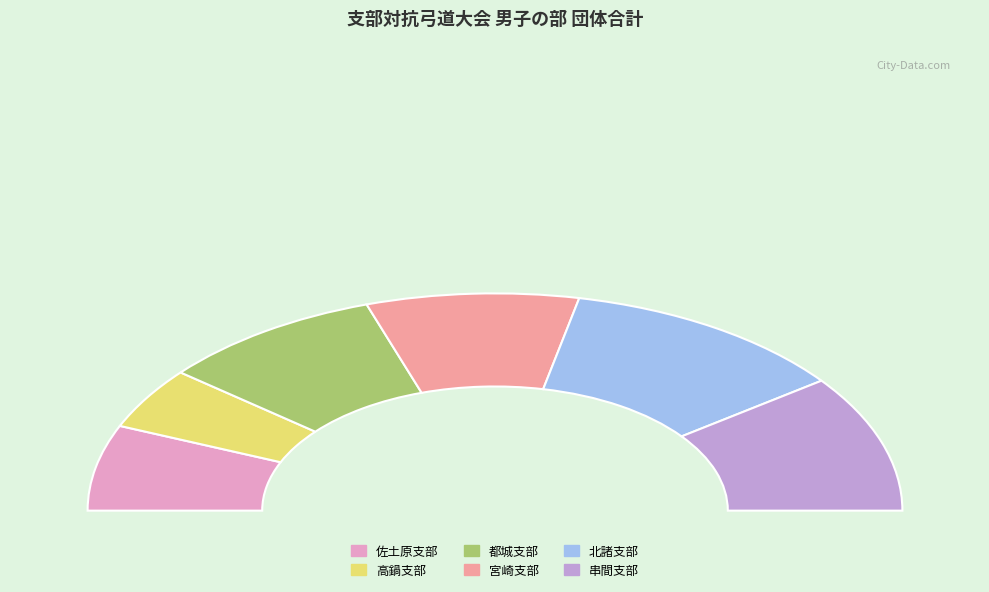

What percentage do 北諸支部 and 高鍋支部 together represent?

32.1%